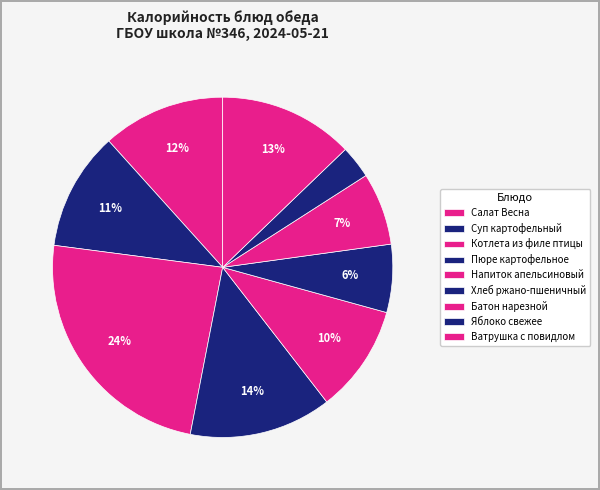

Do Хлеб ржано-пшеничный and Суп картофельный together represent more than half of the pie?

No